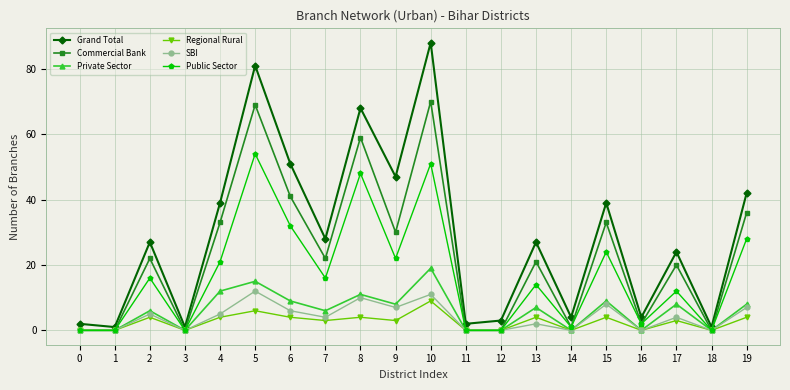

Which series changed the most between 5 and 9?

Commercial Bank